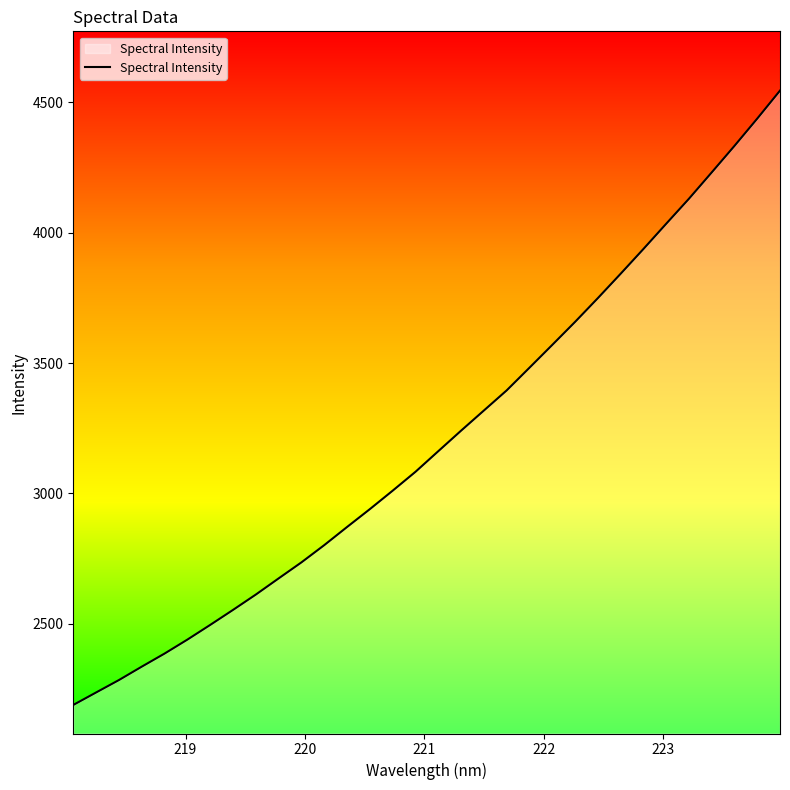

What is the smallest value displayed?

2189.4